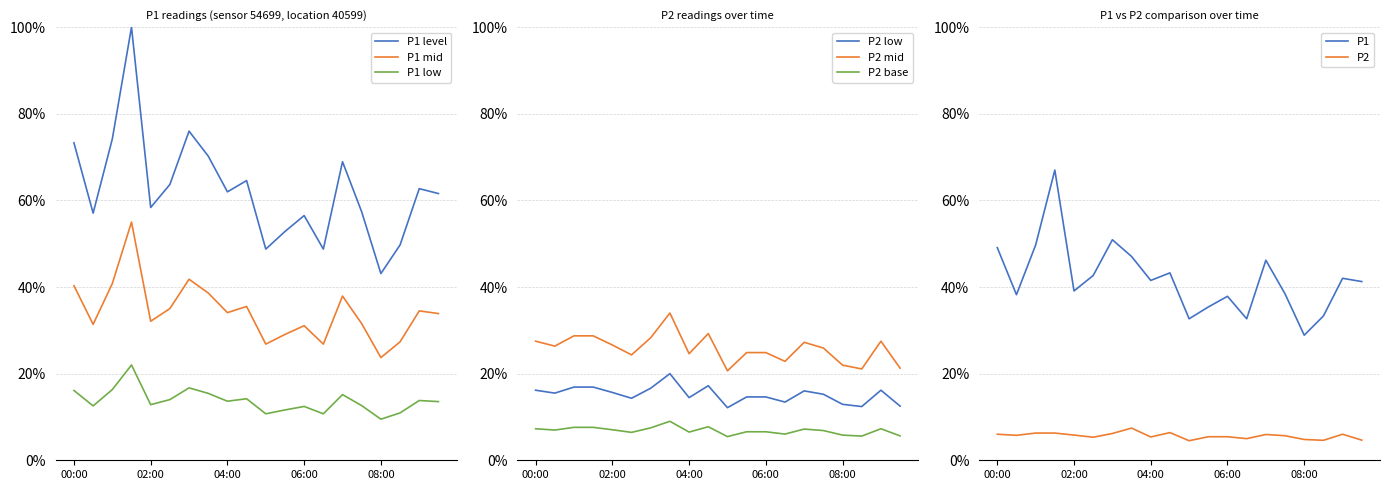

True or false: P1 and P2 intersect in this chart.

False